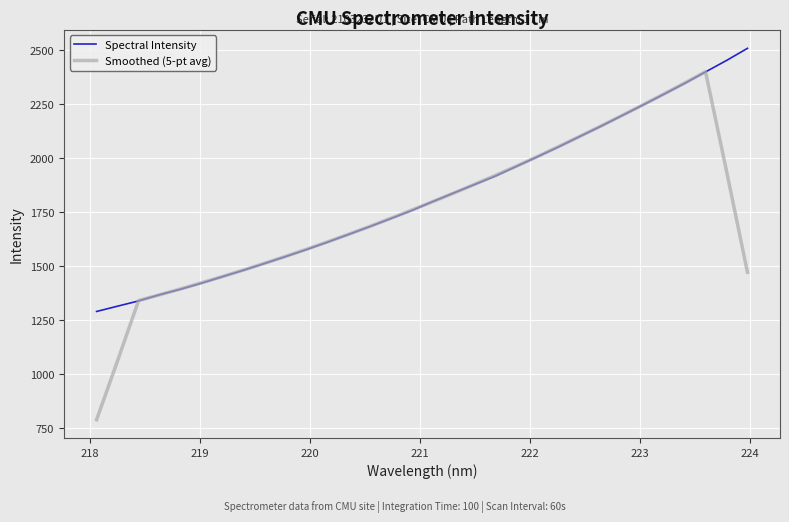

Rank the series by their maximum value, from highest to lowest.

Spectral Intensity, Smoothed (5-pt avg)